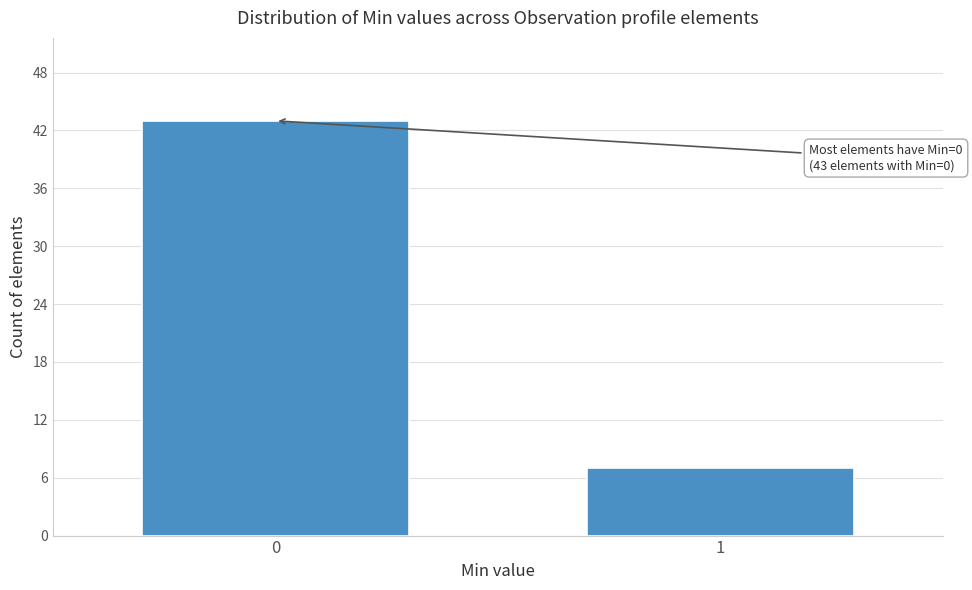

Reading left to right, what are all the values shown in this chart?

43	7